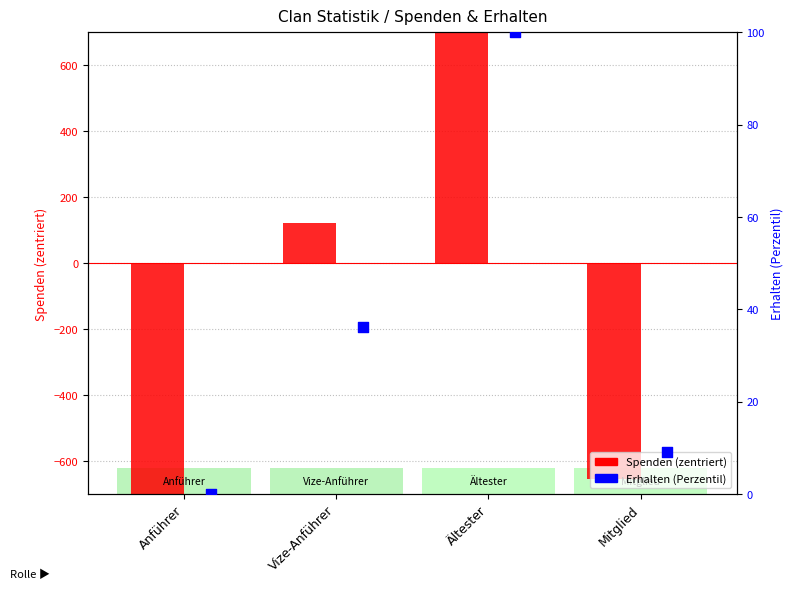

Is the value of Erhalten (percentile) at Vize-Anführer greater than the value of Spenden (centered) at Anführer?

Yes